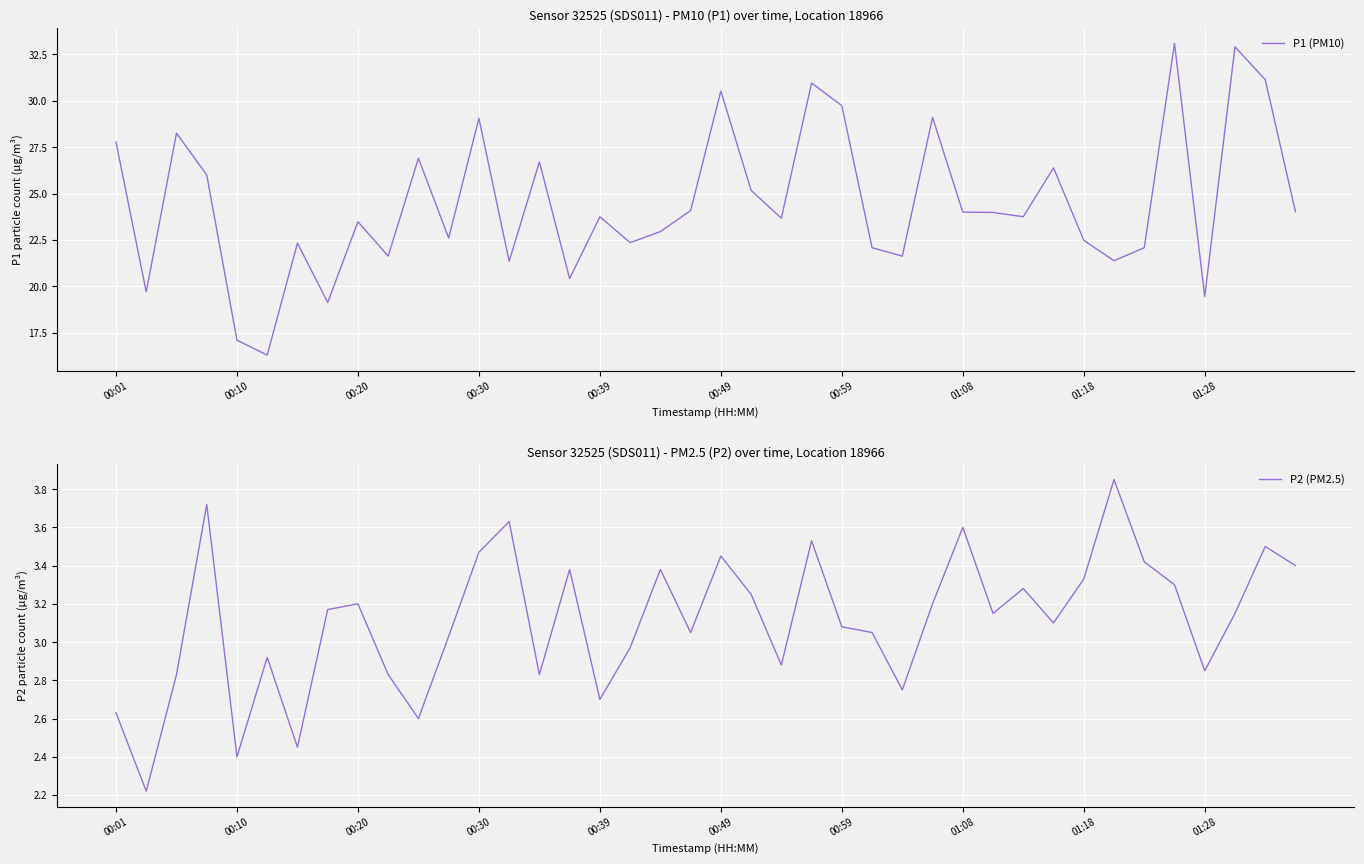

At which category is the sum across all series the highest?

35